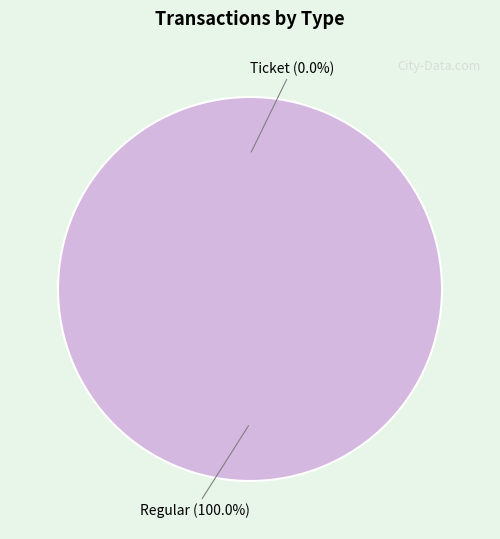

Which slice is the largest?

Regular